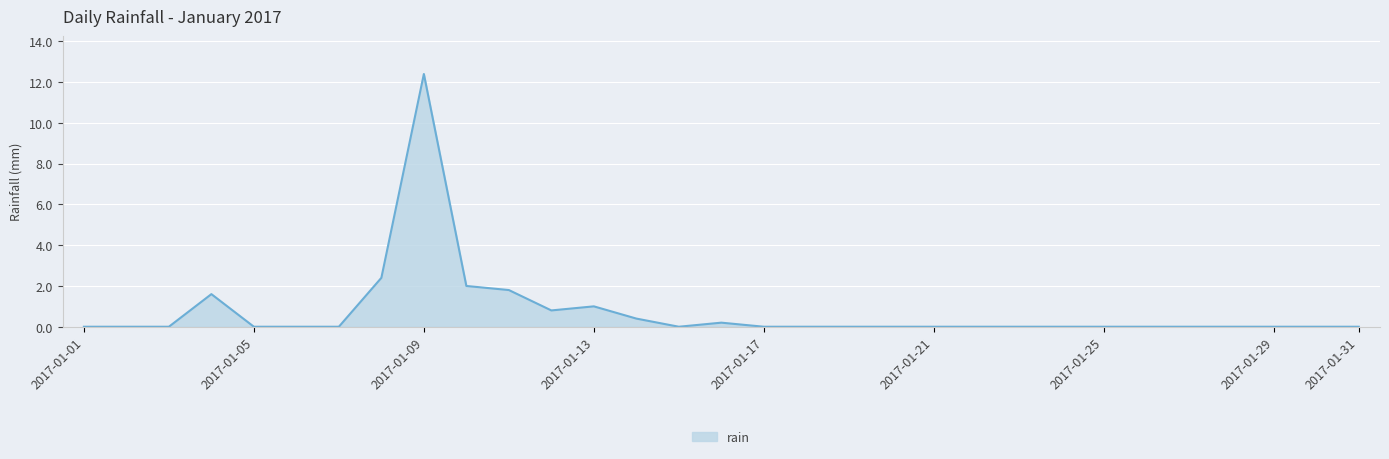

What is the difference between the maximum and minimum values?

12.4